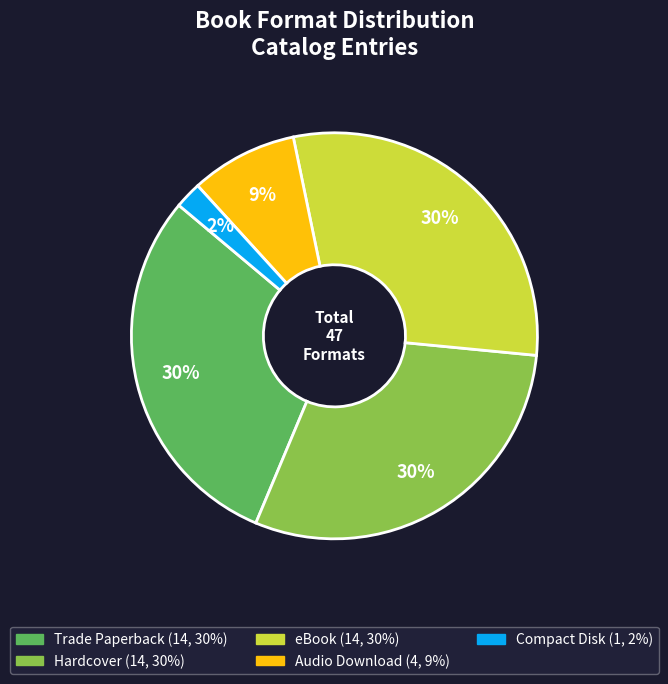

Is there a majority slice in this chart?

No